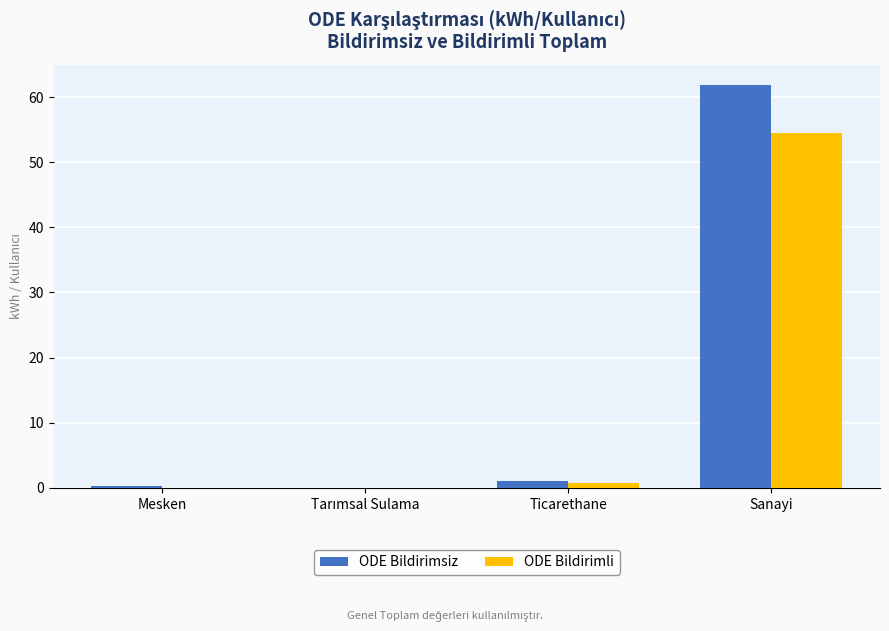

What is the maximum value shown in the chart?

61.9